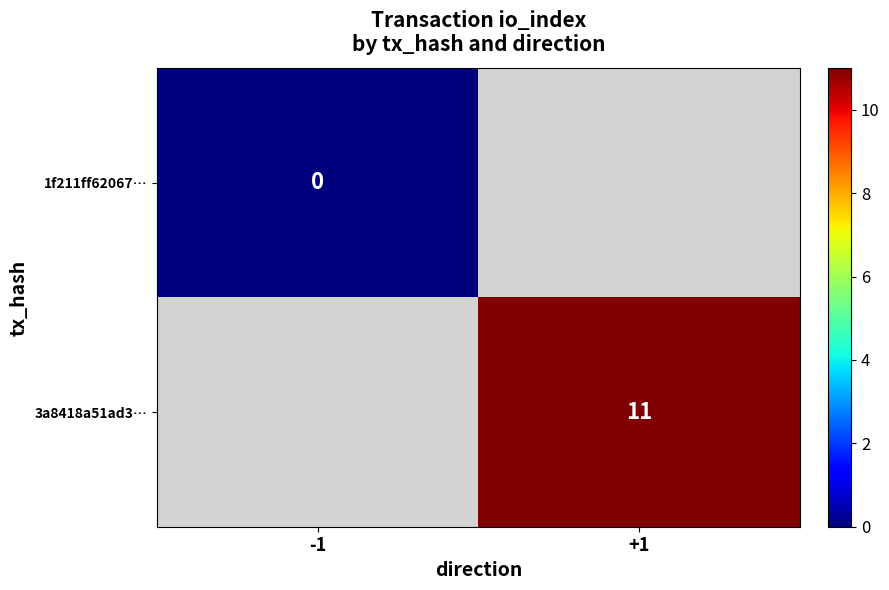

True or false: 3a8418a51ad3… has a value of 16 at +1.

False